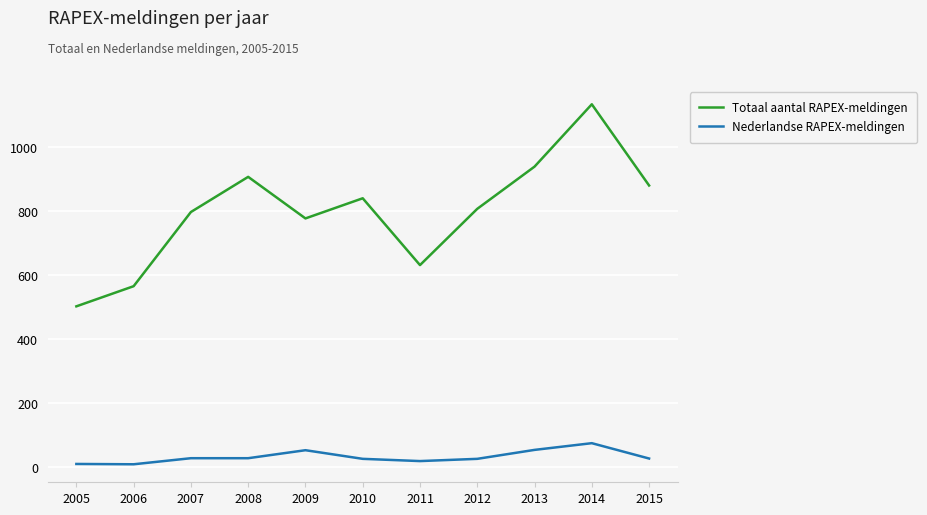

What is the difference between the highest and lowest values at 2015?

854